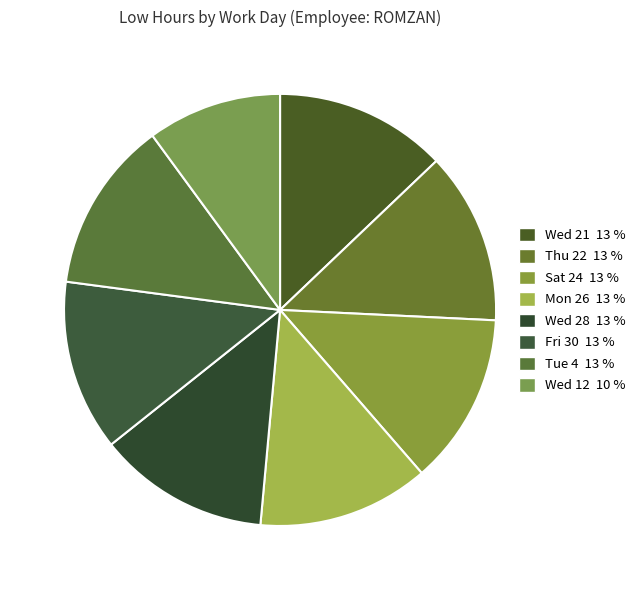

How many slices are in this pie chart?

8